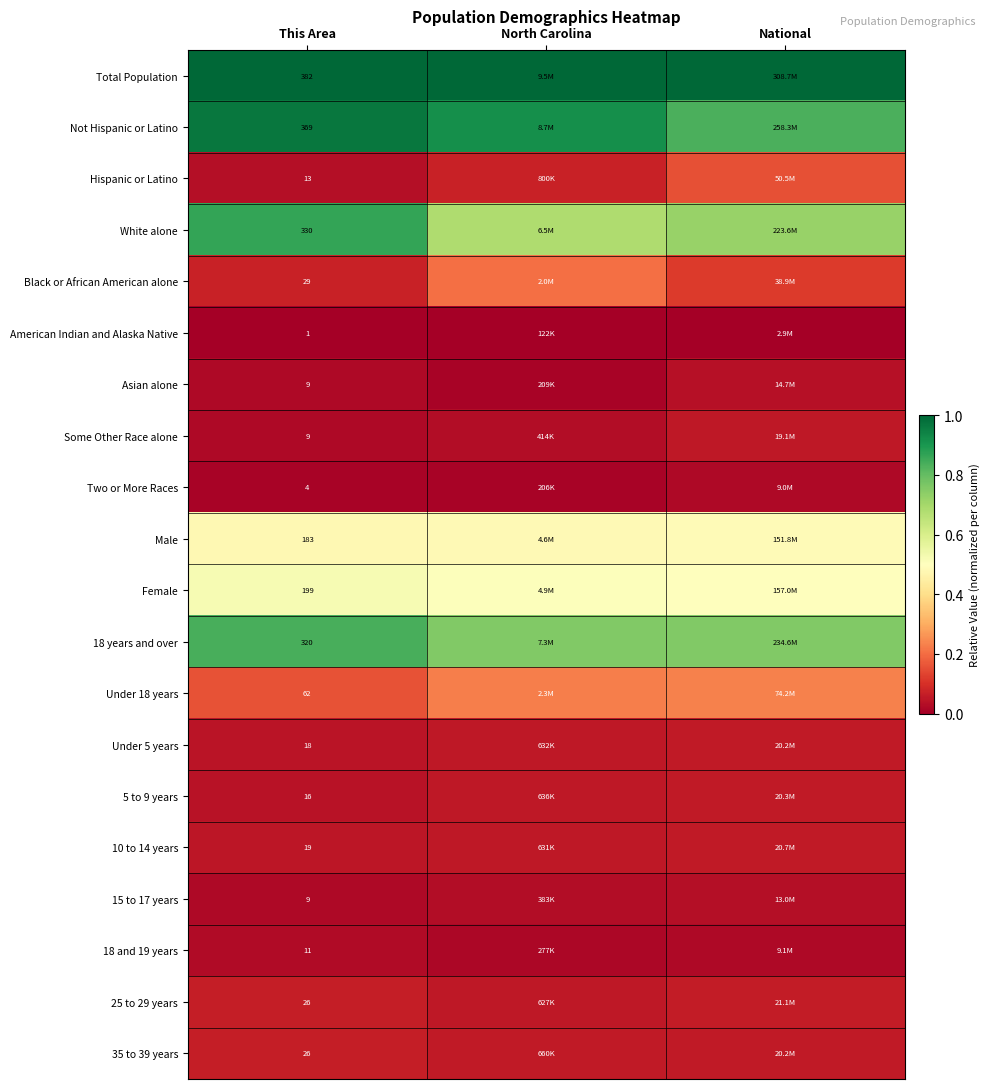

Where is Male nearest to the value 0?

This Area